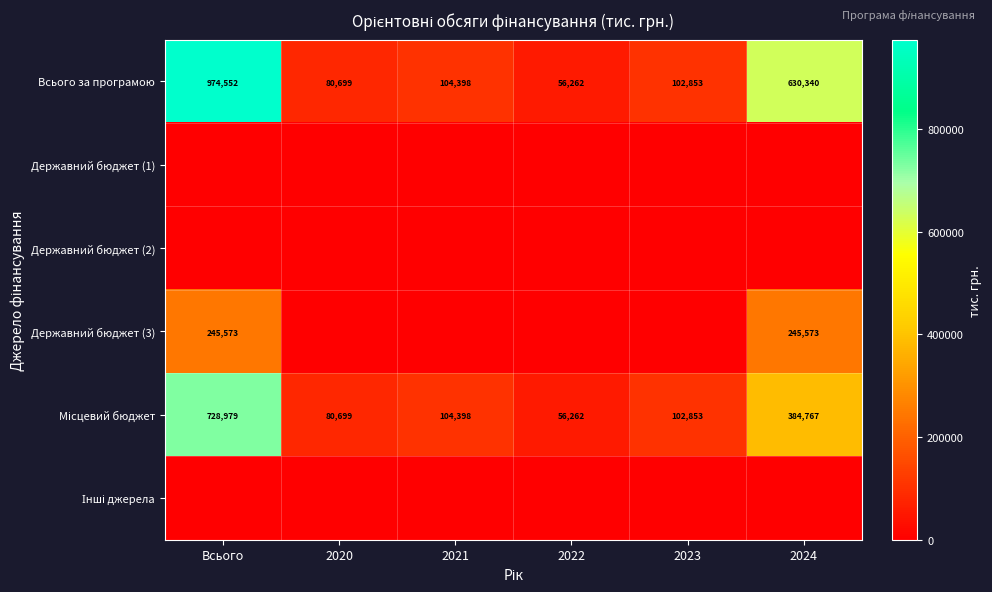

The value of Всього за програмою at 2020 is 80699. True or false?

True